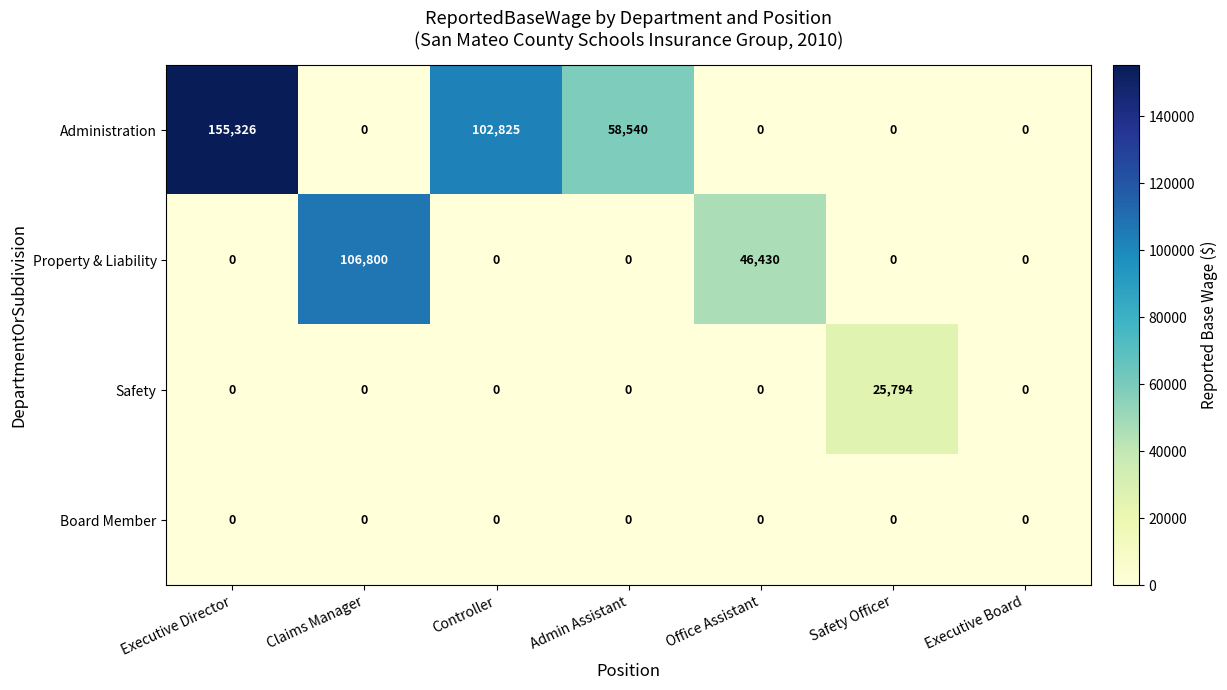

Reading left to right, extract all data points from this chart.

Administration: 155326	0	102825	58540	0	0	0
Property & Liability: 0	106800	0	0	46430	0	0
Safety: 0	0	0	0	0	25794	0
Board Member: 0	0	0	0	0	0	0